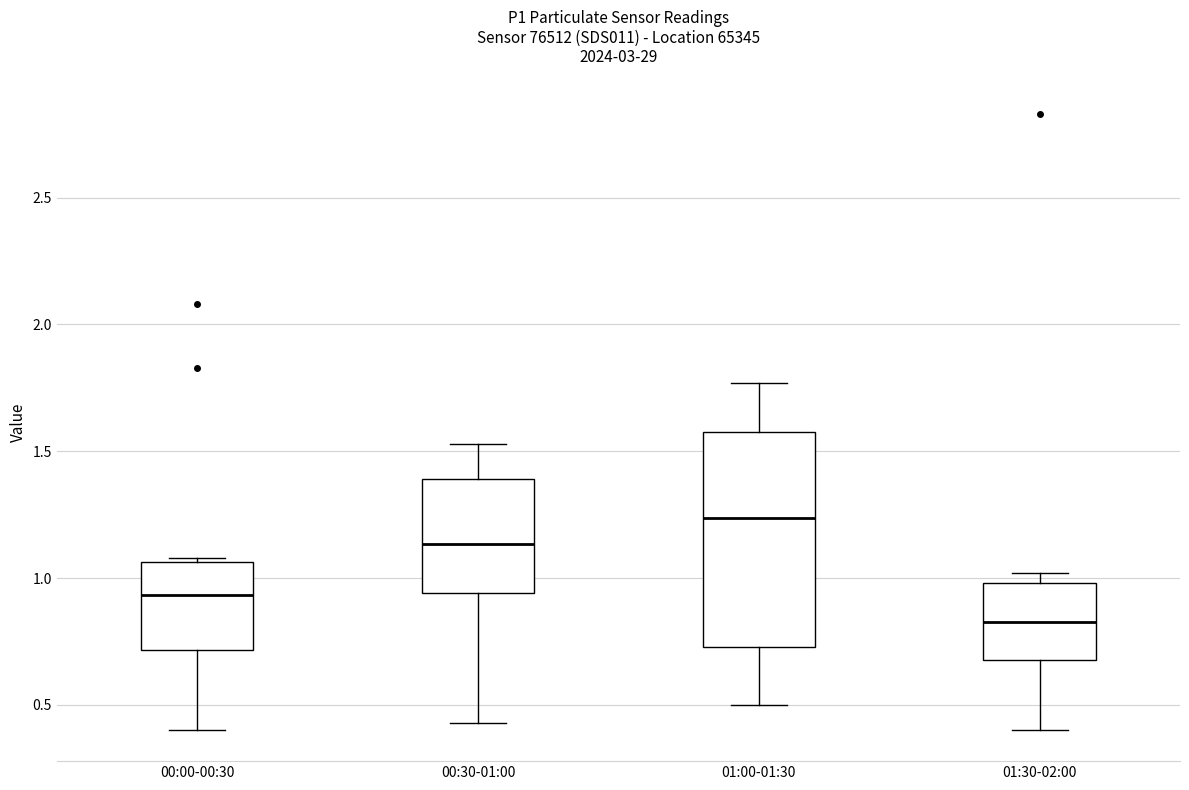

Reading left to right, read every box against the y-axis: the position of its median line, the range the box covers, and the ends of its whiskers. The values are not printed on the chart, so give them approximately, as read against the axis.

00:00-00:30: median 0.95, box 0.70 to 1.05, whiskers 0.40 to 1.10
00:30-01:00: median 1.15, box 0.95 to 1.40, whiskers 0.45 to 1.55
01:00-01:30: median 1.25, box 0.75 to 1.60, whiskers 0.50 to 1.75
01:30-02:00: median 0.85, box 0.70 to 1.00, whiskers 0.40 to 1.00 (just above the box's upper edge)